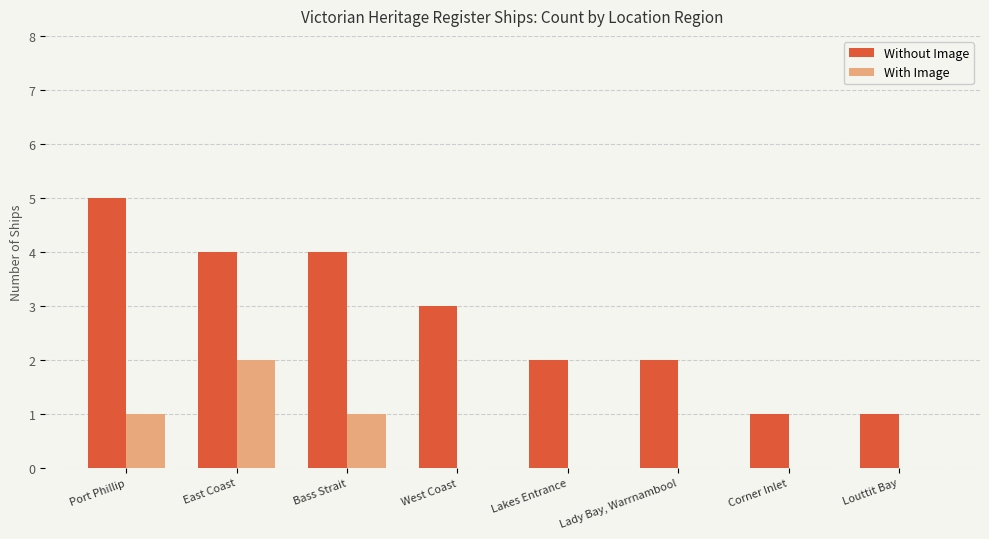

Is it true that Without Image equals 3 at West Coast?

True